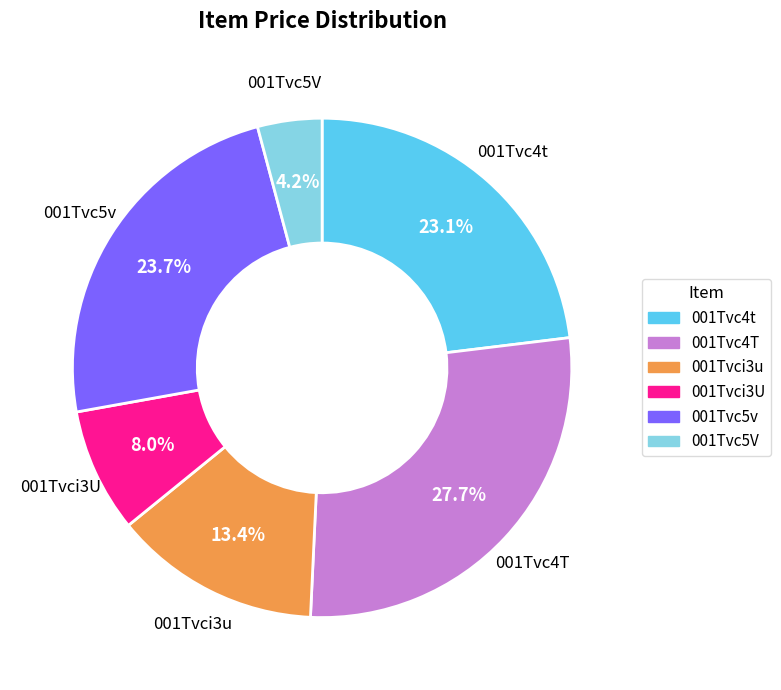

Between 001Tvc5v and 001Tvc4T, which is larger?

001Tvc4T